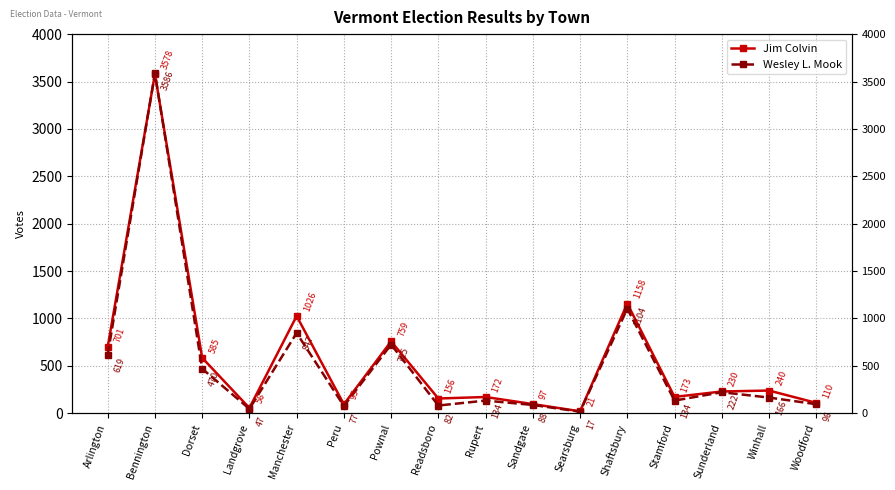

What is the label of the 1st point from the right?

Woodford